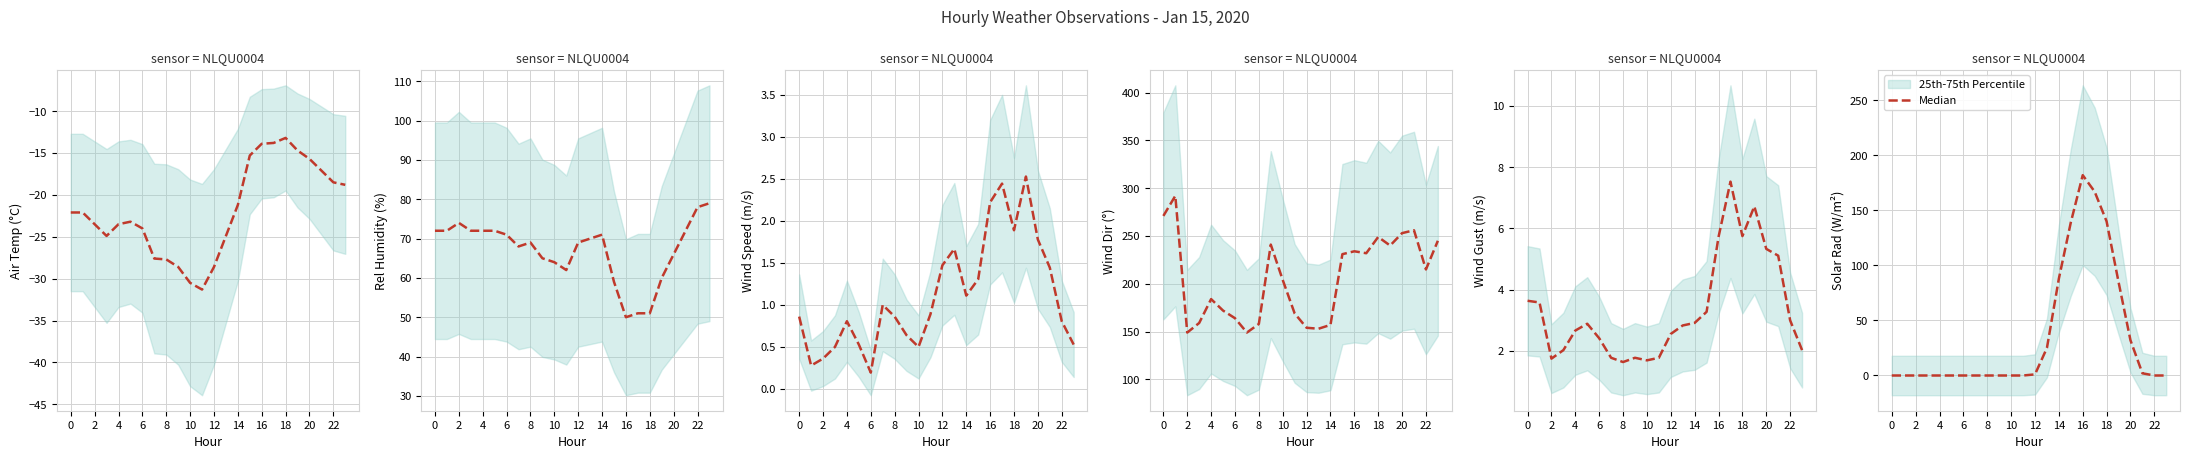

How many positive values are there?

10